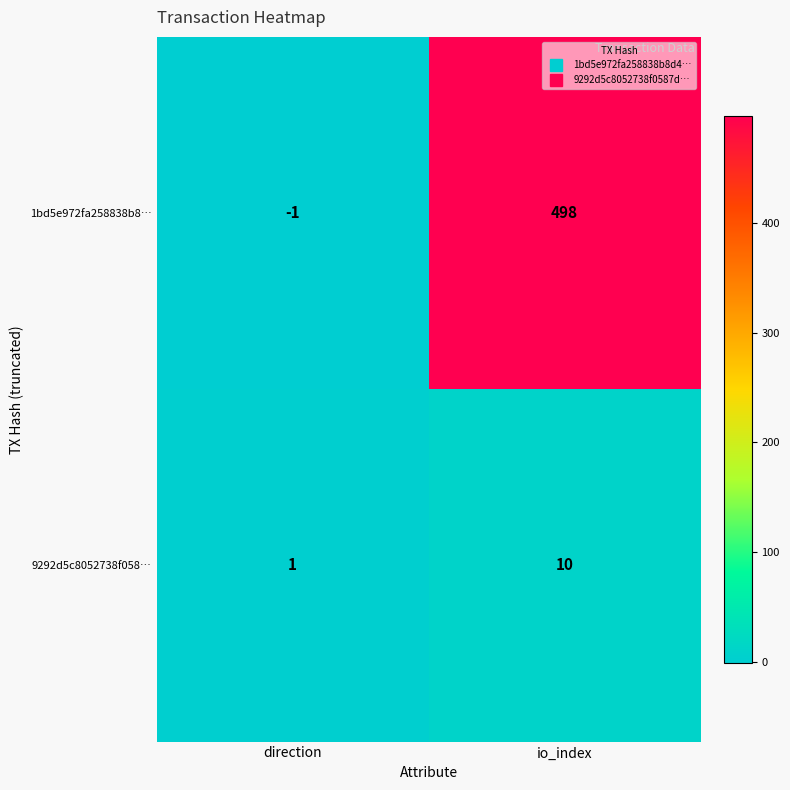

Which category has the highest value across all series?

io_index